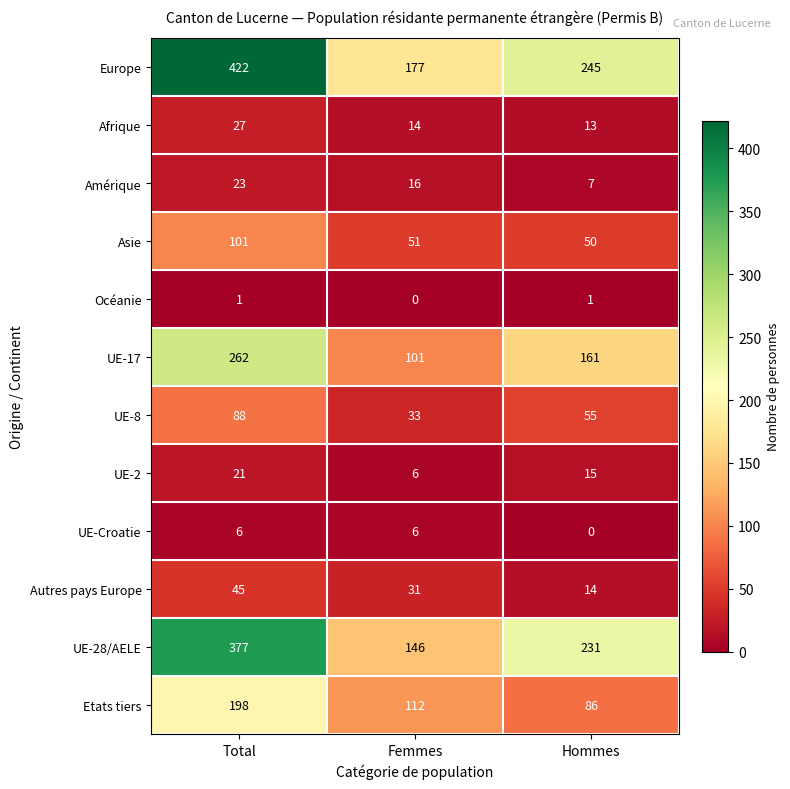

Count the number of categories in the chart.

3